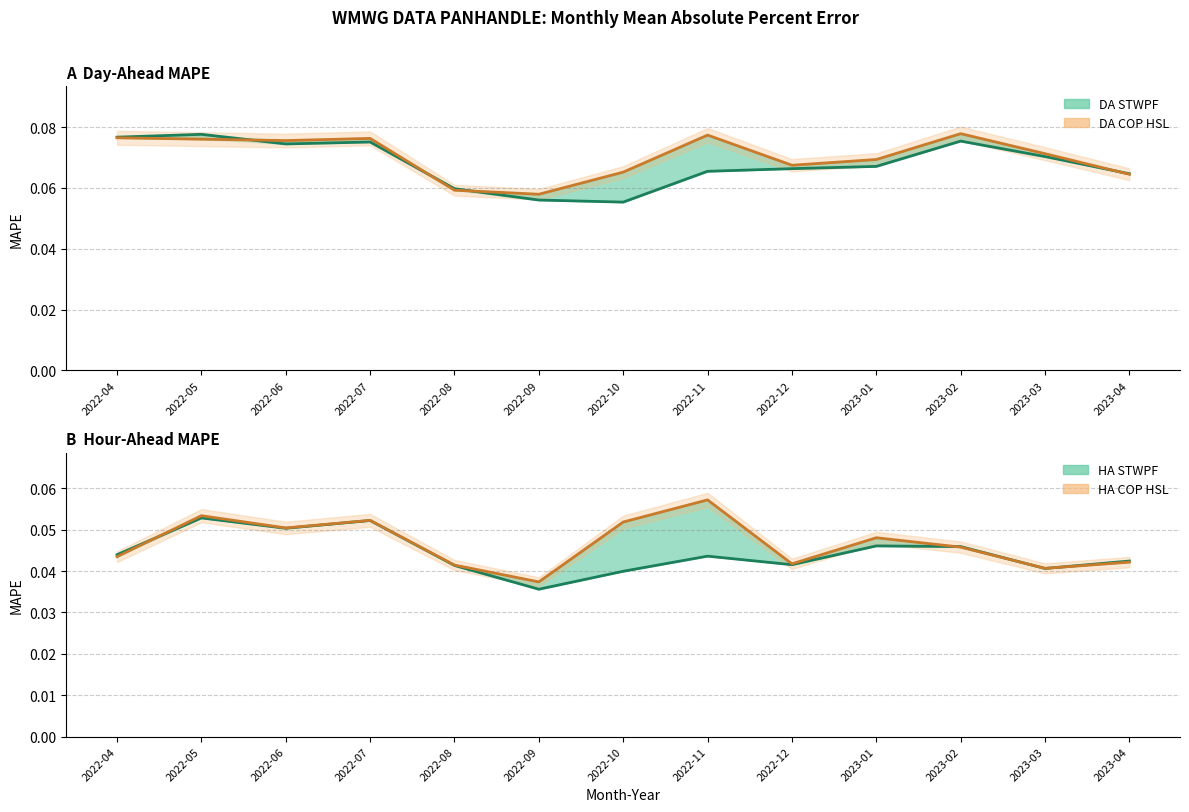

What is the total value across all series at 2022-07?

0.3